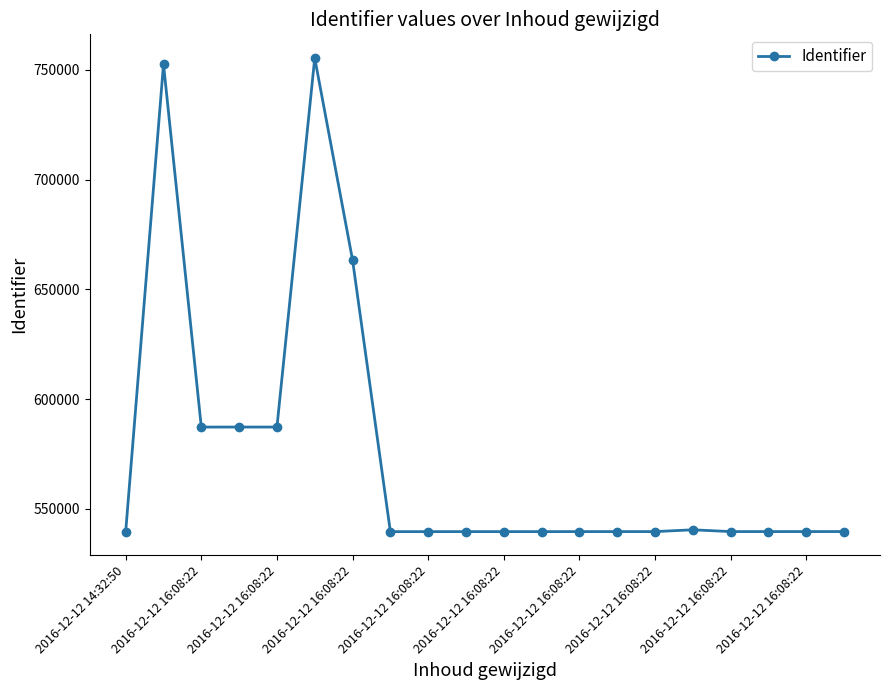

What is the difference between the second highest and minimum values?

212950